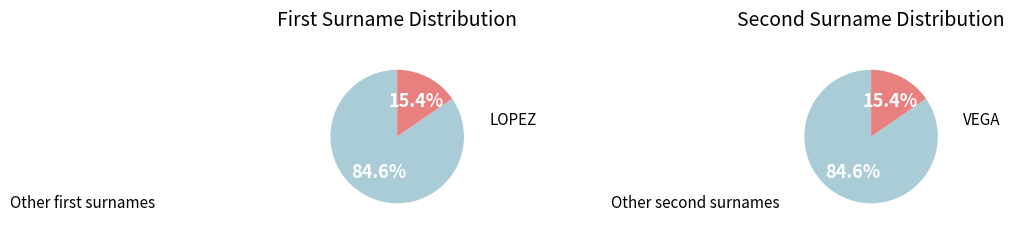

How many segments does this pie chart have?

2